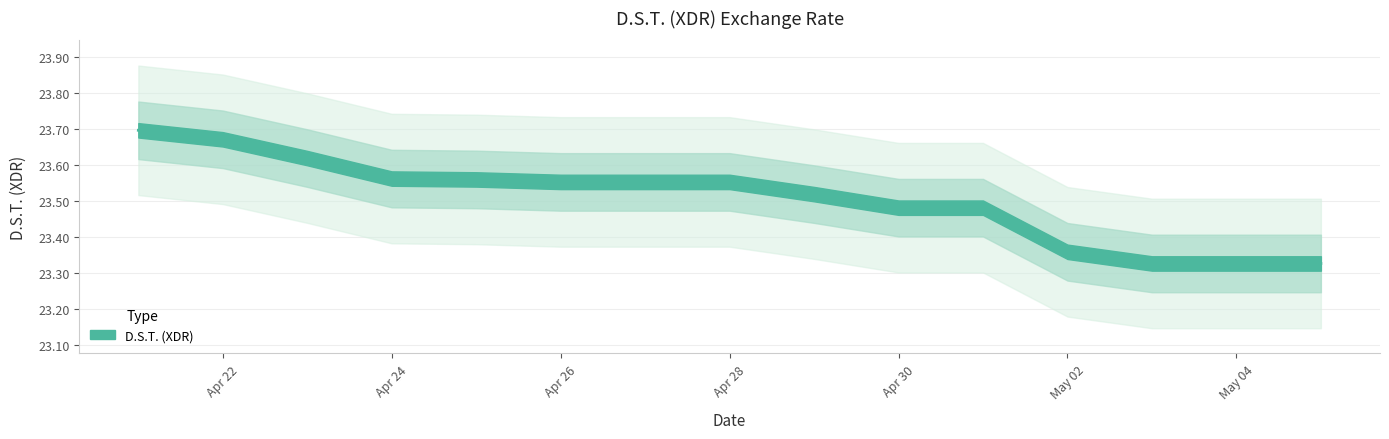

At which label is the value closest to 23?

2024-05-03